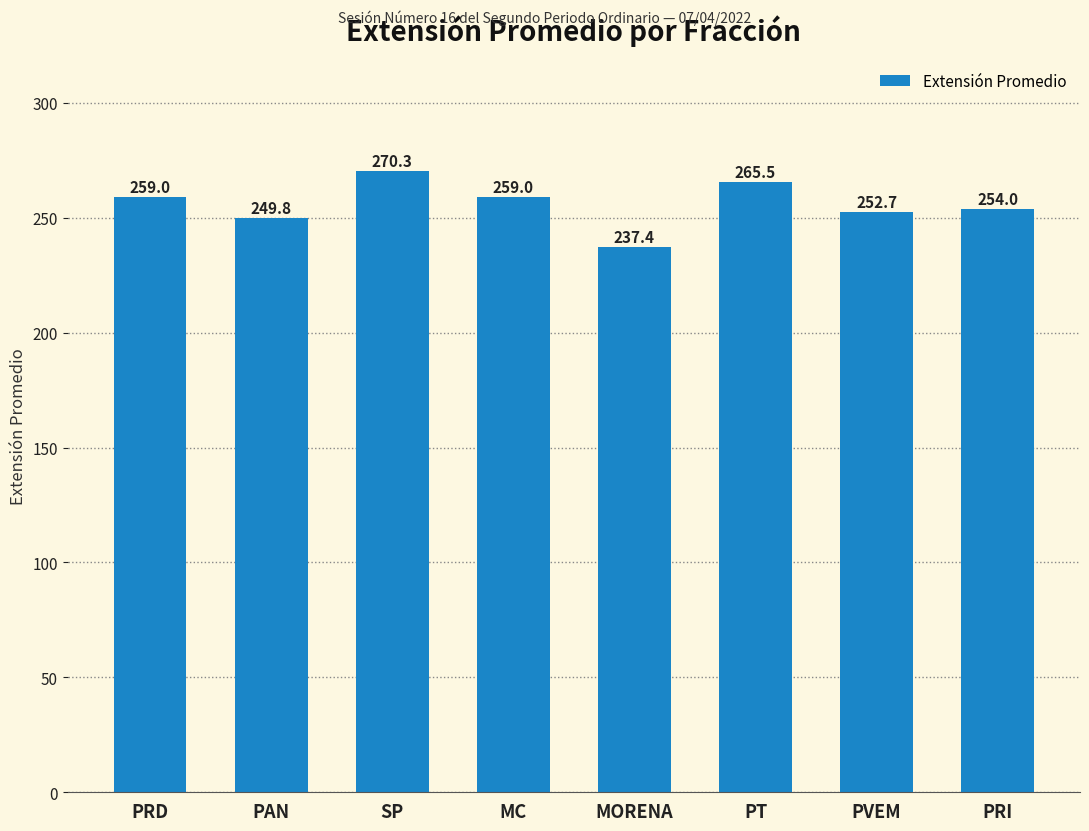

Which has a higher value, PT or PRI?

PT